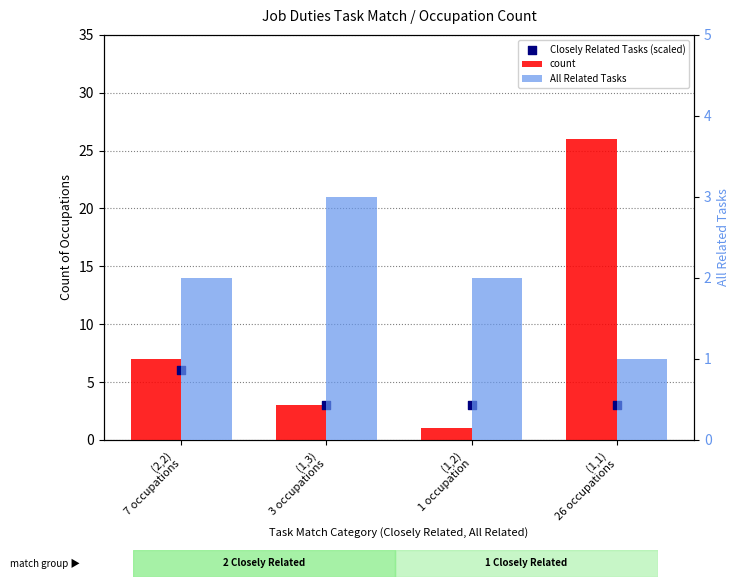

Which series has the largest total across all categories?

count